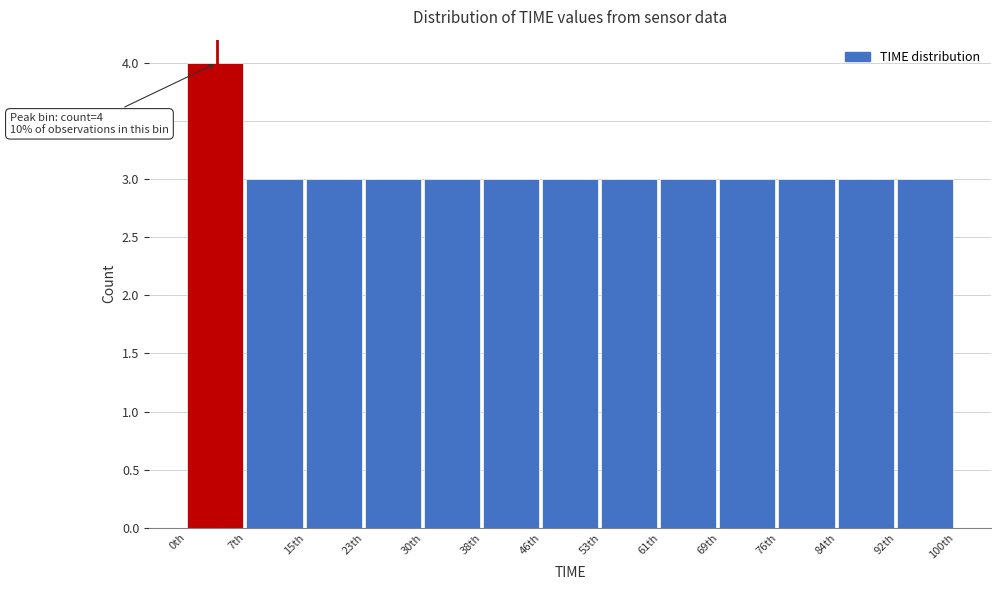

Reading left to right, transcribe all the data shown in this chart.

4	3	3	3	3	3	3	3	3	3	3	3	3